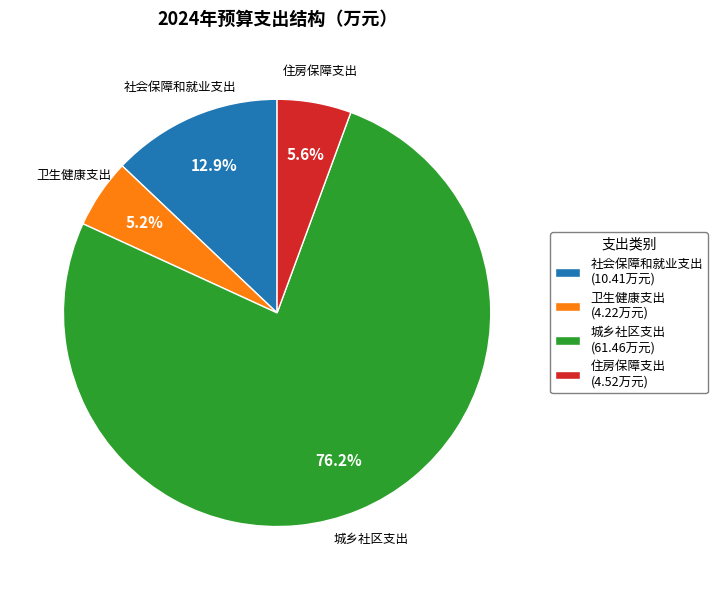

To the nearest percent, what percentage of the pie is 社会保障和就业支出?

13%